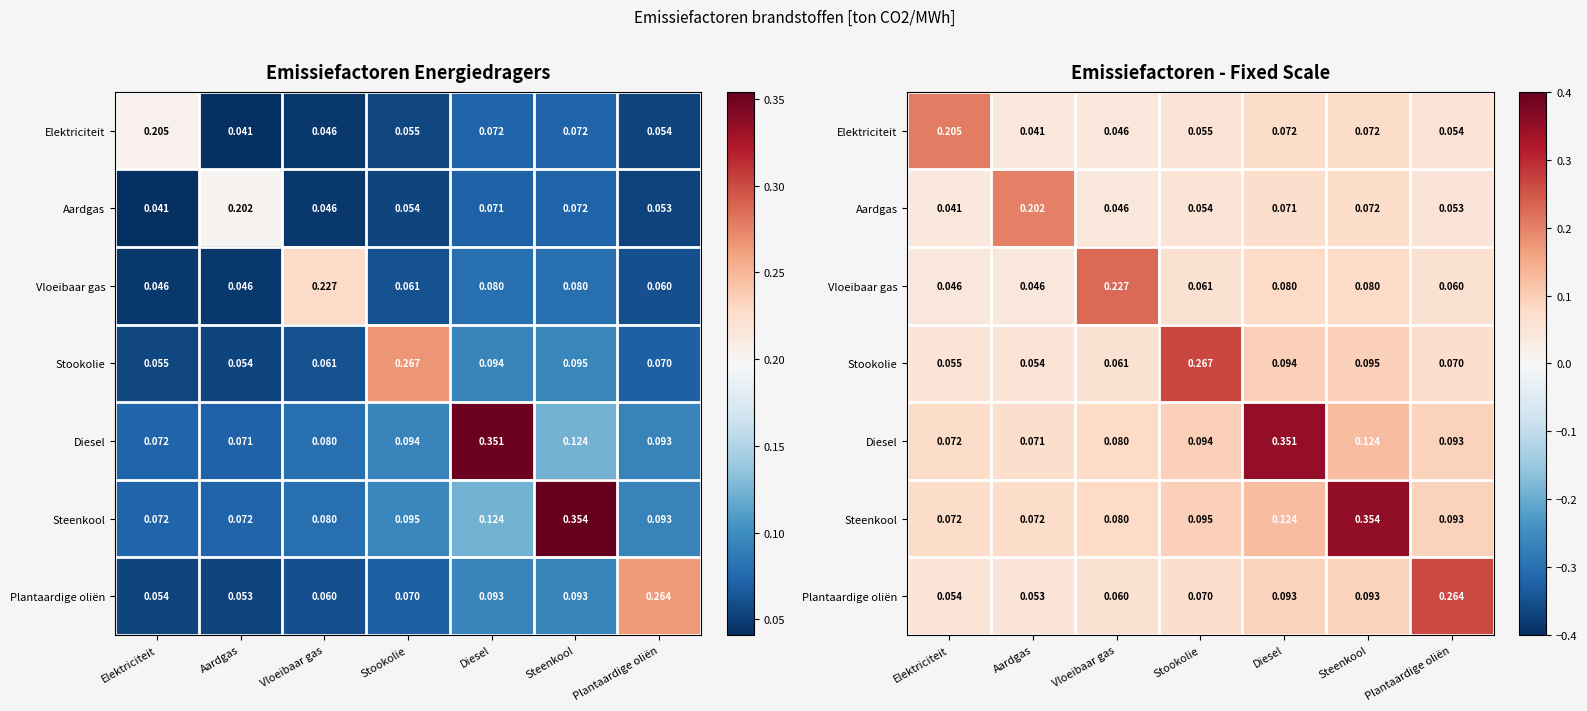

The Aardgas series shows 0.1 at Stookolie. True or false?

False